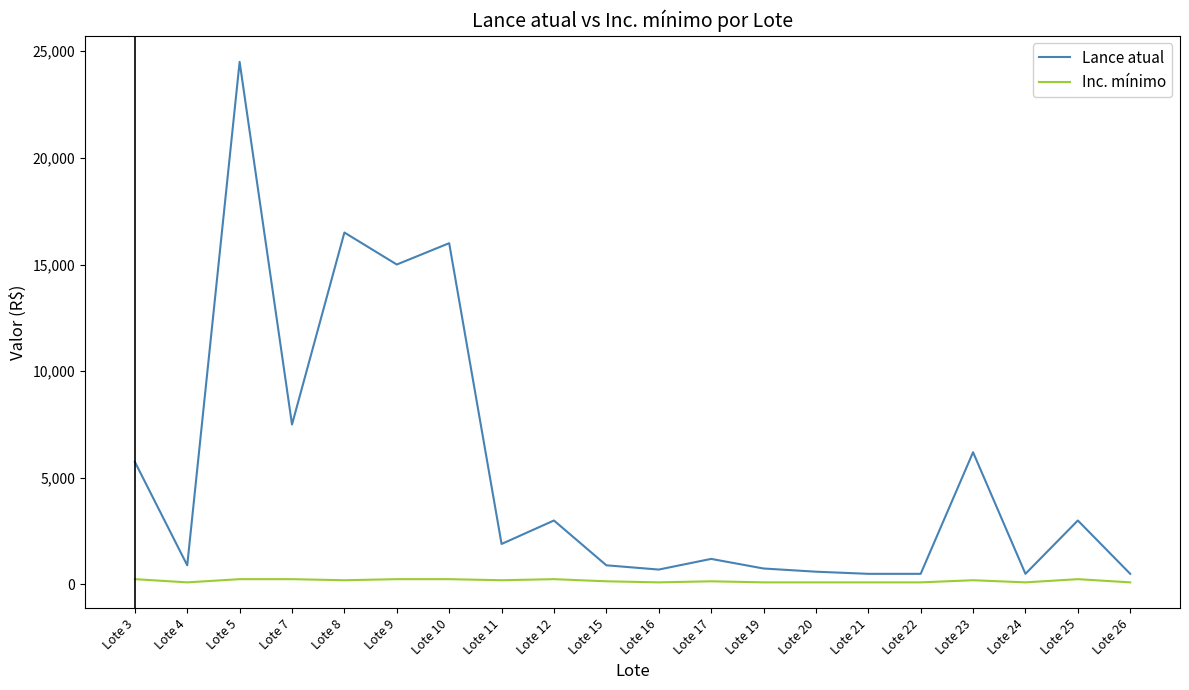

At how many categories does at least one series exceed 4703?

7